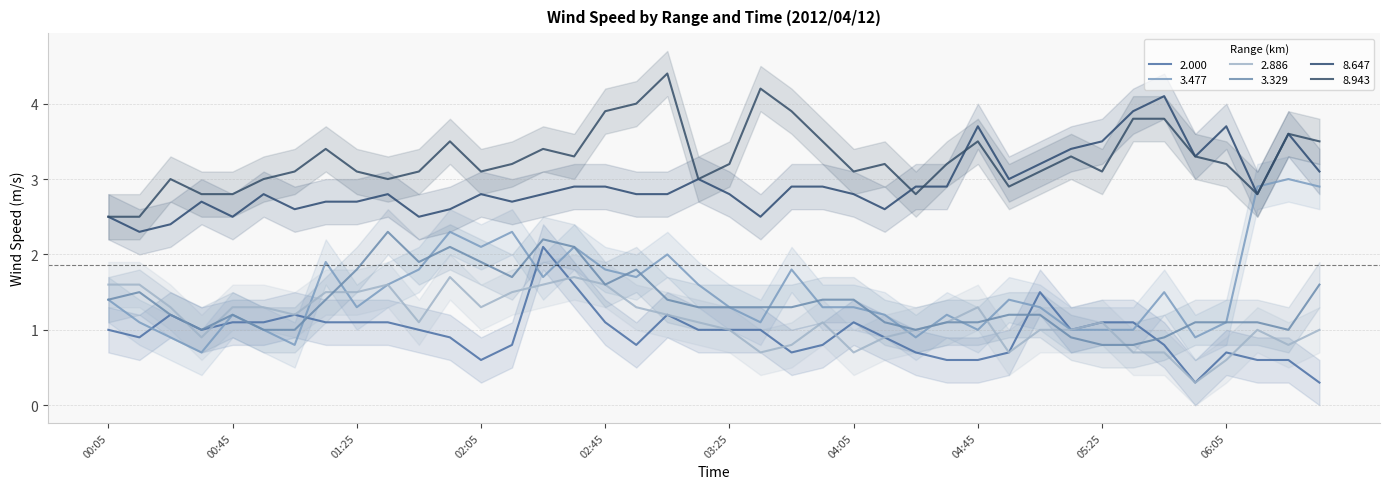

Between which two adjacent categories do 2.886 and 3.329 first intersect?

2012/04/12 00:25 and 2012/04/12 00:35